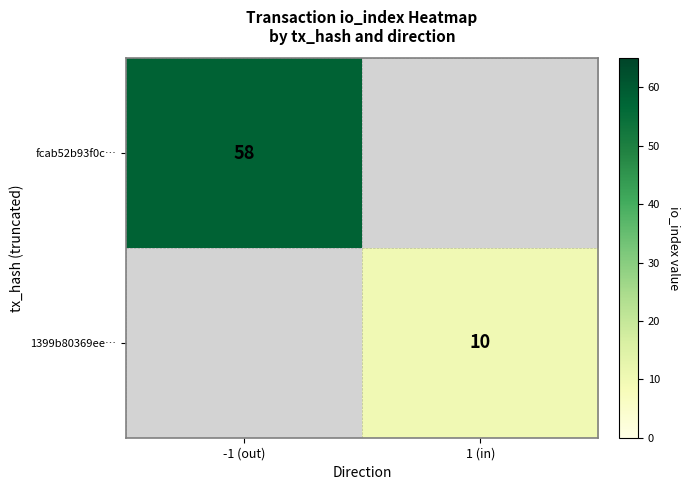

The value of fcab52b93f0c… at -1 (out) is 58. True or false?

True